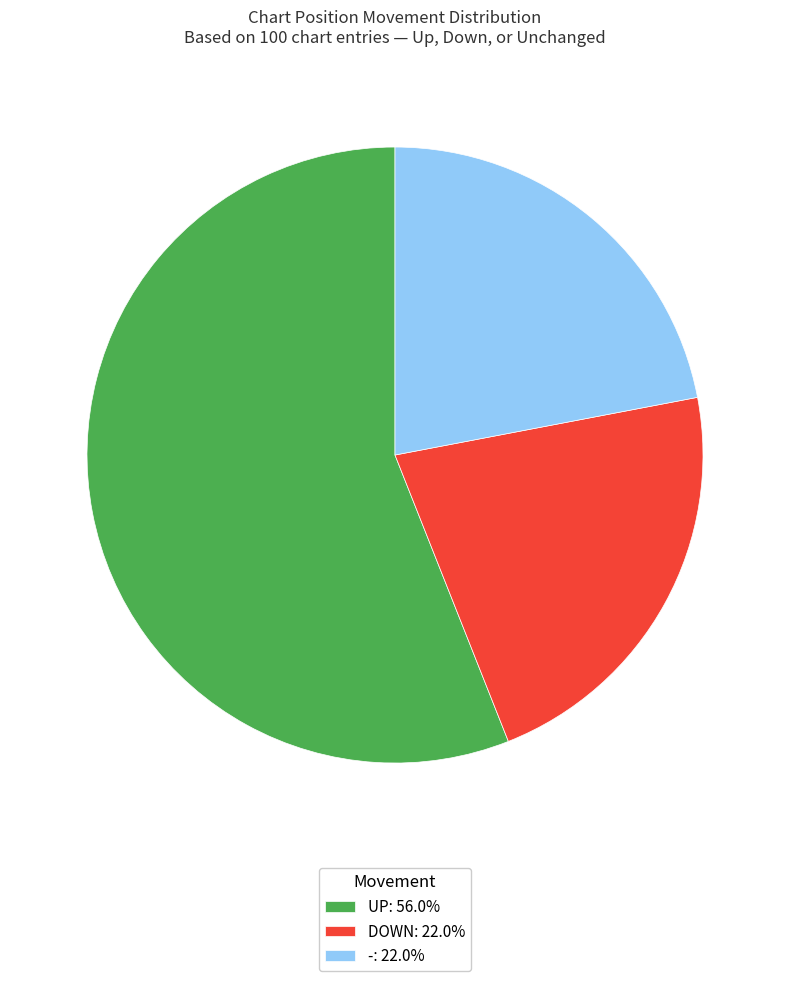

What is the ratio of the value at DOWN: 22.0% to the value at UP: 56.0%?

0.4